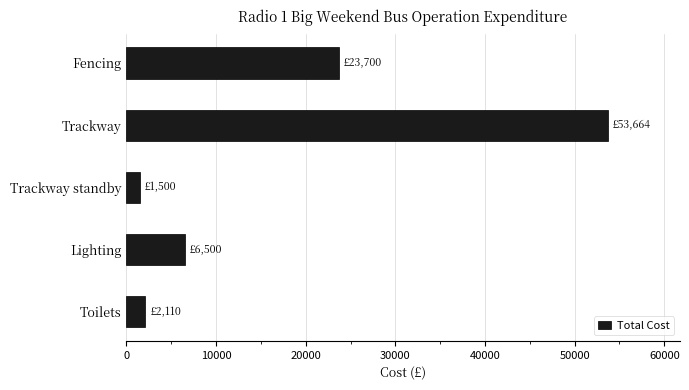

What is the value of the 1st bar from the top?

23700